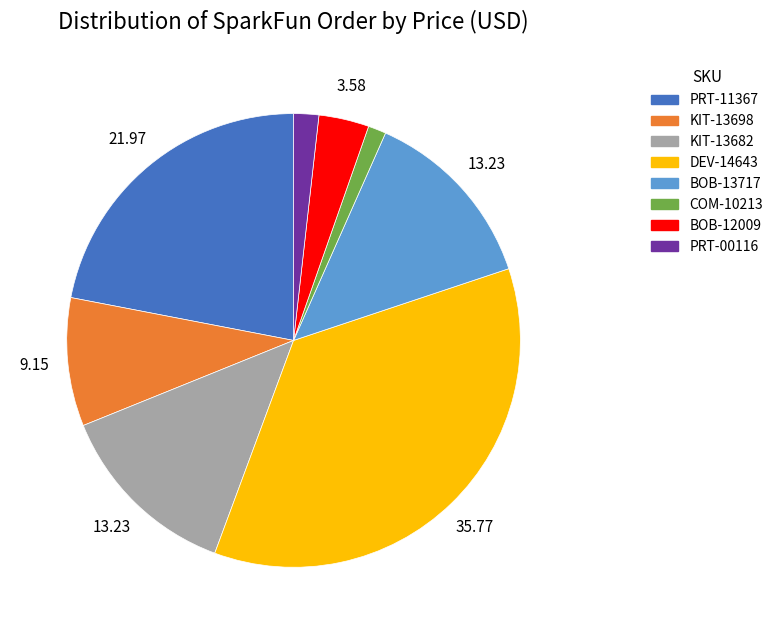

Is KIT-13682 the majority of the pie?

No